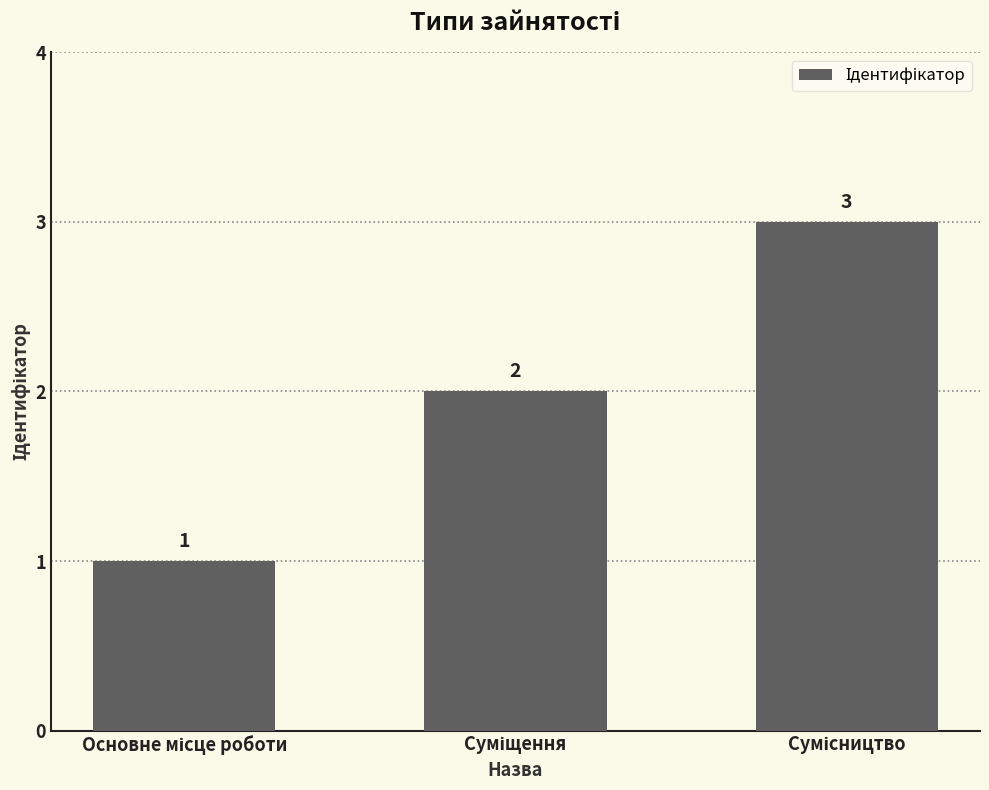

Count the values in the range 1 to 3.

3